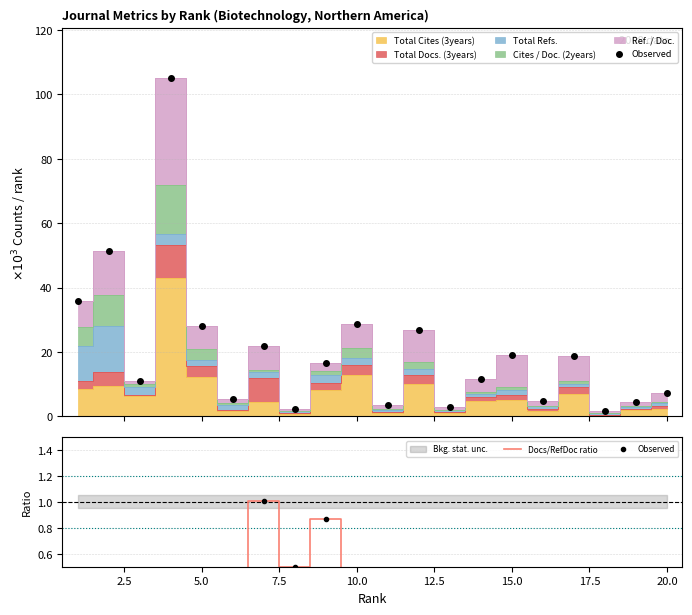

What is the difference between the second highest and second lowest values in the Docs/RefDoc ratio series?

0.7